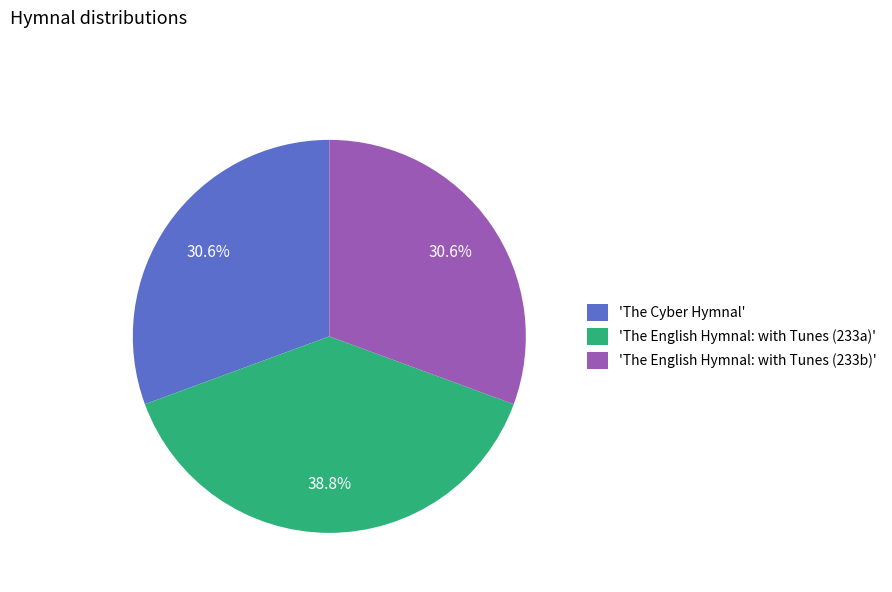

Is 'The English Hymnal: with Tunes (233b)' the majority of the pie?

No